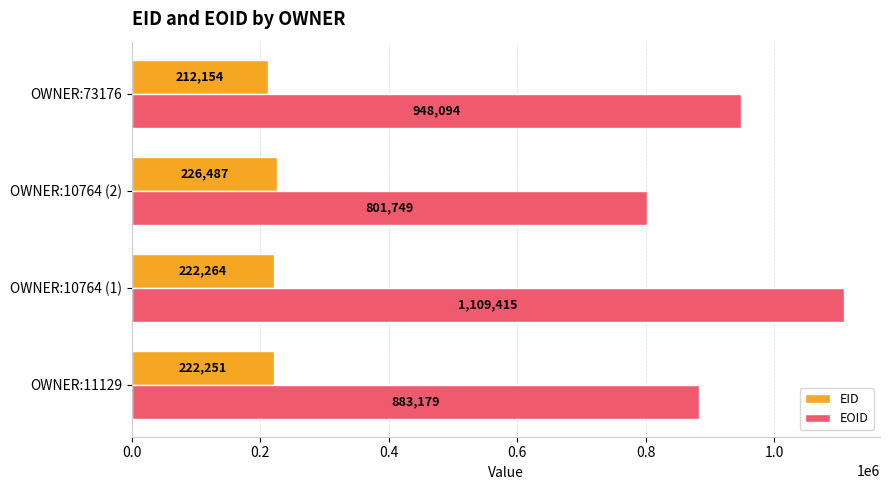

True or false: EID has a value of 222251 at OWNER:11129.

True